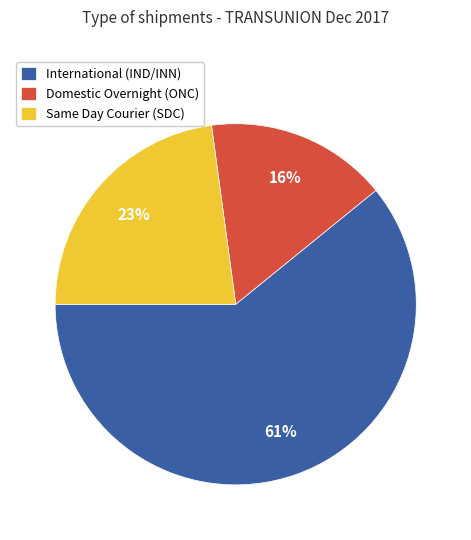

What percentage is the Same Day Courier (SDC) slice, to the nearest percent?

23%